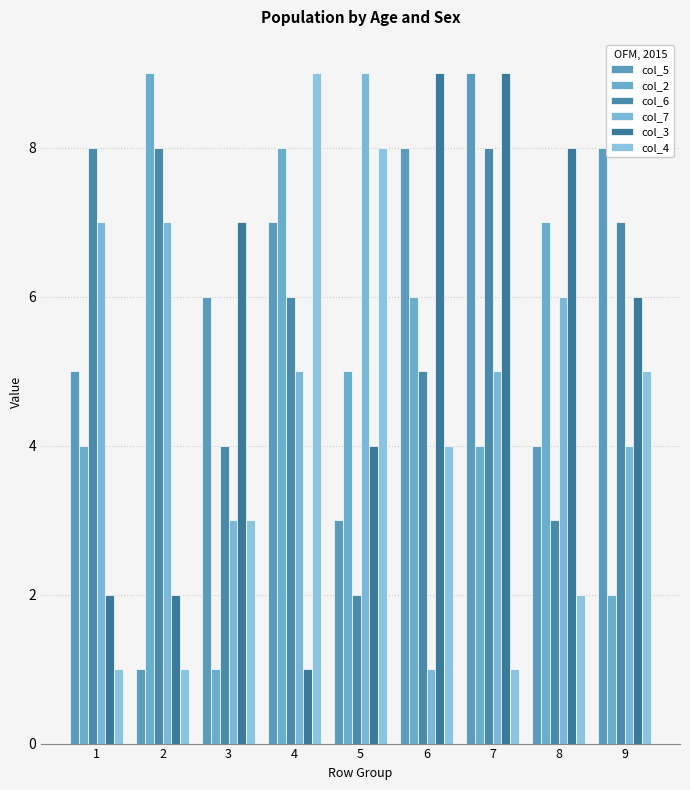

Reading left to right, what are all the values shown in this chart?

col_5: 1=5	2=1	3=6	4=7	5=3	6=8	7=9	8=4	9=8
col_2: 1=4	2=9	3=1	4=8	5=5	6=6	7=4	8=7	9=2
col_6: 1=8	2=8	3=4	4=6	5=2	6=5	7=8	8=3	9=7
col_7: 1=7	2=7	3=3	4=5	5=9	6=1	7=5	8=6	9=4
col_3: 1=2	2=2	3=7	4=1	5=4	6=9	7=9	8=8	9=6
col_4: 1=1	2=1	3=3	4=9	5=8	6=4	7=1	8=2	9=5